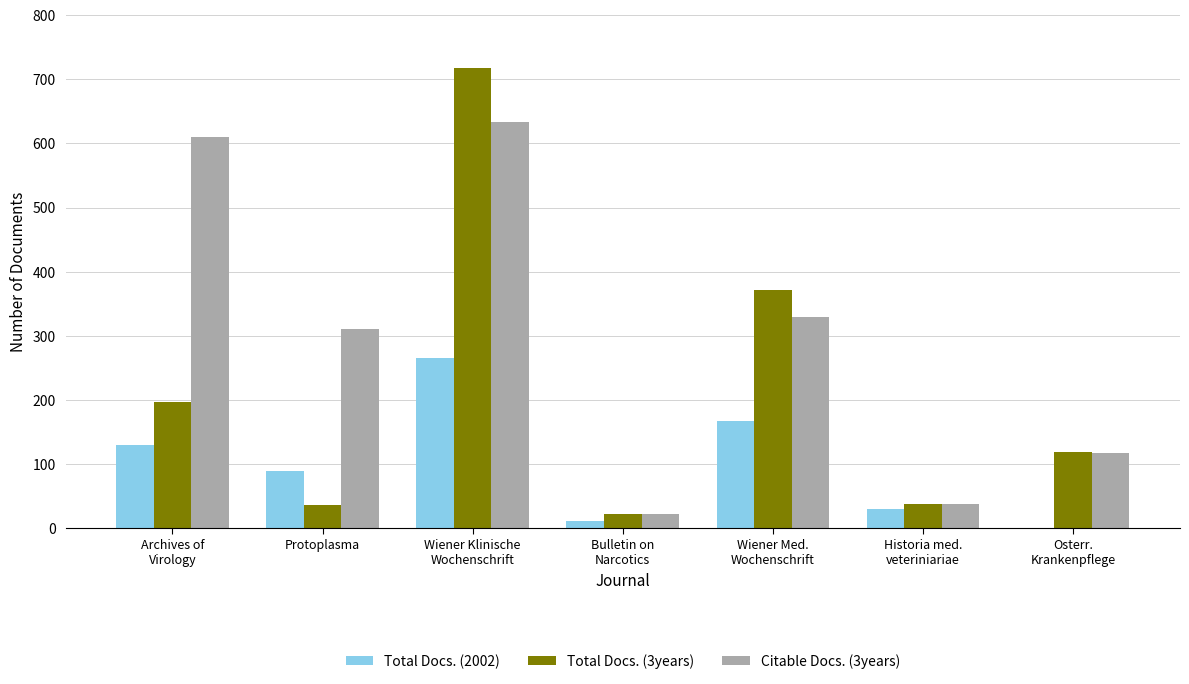

At which label is Total Docs. (2002) closest to 132?

Archives of
Virology